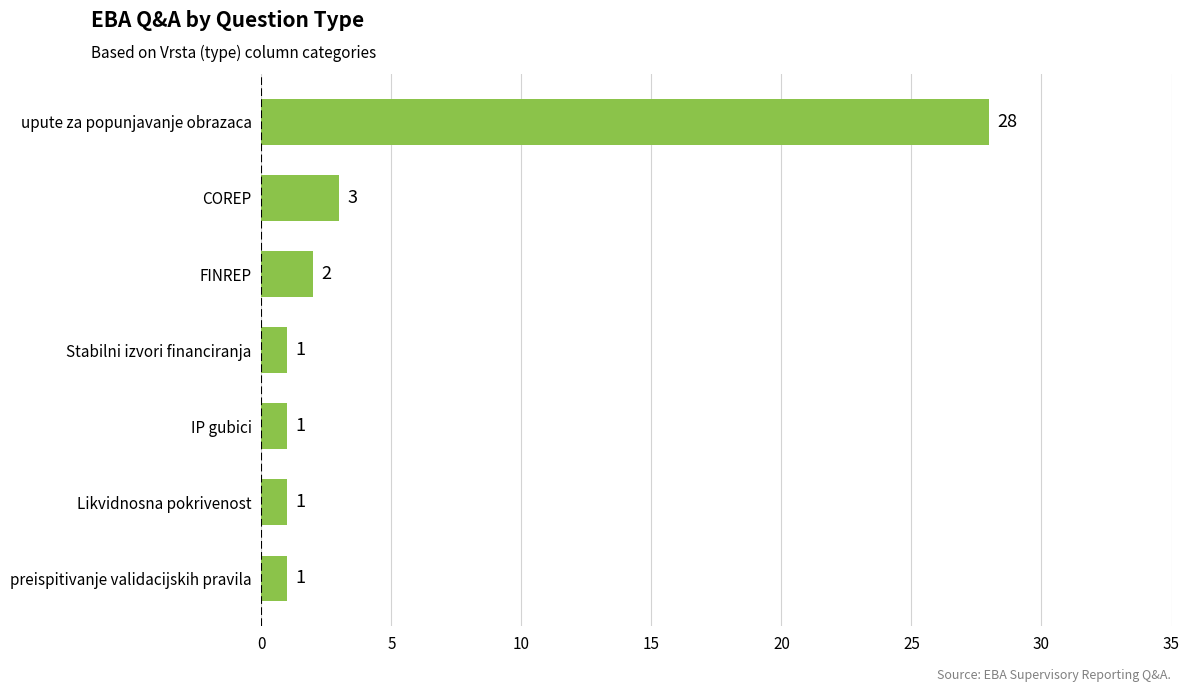

The chart shows a value of 28 at upute za popunjavanje obrazaca. True or false?

True